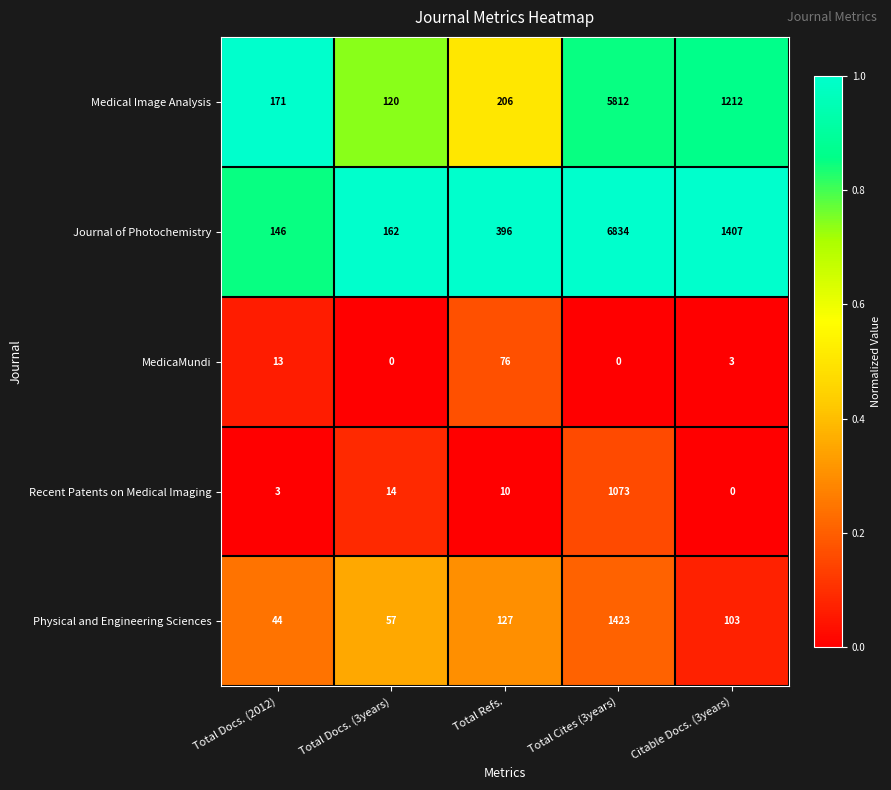

Reading right to left, transcribe all the data shown in this chart.

Medical Image Analysis: Citable Docs. (3years)=1212	Total Cites (3years)=5812	Total Refs.=206	Total Docs. (3years)=120	Total Docs. (2012)=171
Journal of Photochemistry: Citable Docs. (3years)=1407	Total Cites (3years)=6834	Total Refs.=396	Total Docs. (3years)=162	Total Docs. (2012)=146
MedicaMundi: Citable Docs. (3years)=3	Total Cites (3years)=0	Total Refs.=76	Total Docs. (3years)=0	Total Docs. (2012)=13
Recent Patents on Medical Imaging: Citable Docs. (3years)=0	Total Cites (3years)=1073	Total Refs.=10	Total Docs. (3years)=14	Total Docs. (2012)=3
Physical and Engineering Sciences: Citable Docs. (3years)=103	Total Cites (3years)=1423	Total Refs.=127	Total Docs. (3years)=57	Total Docs. (2012)=44